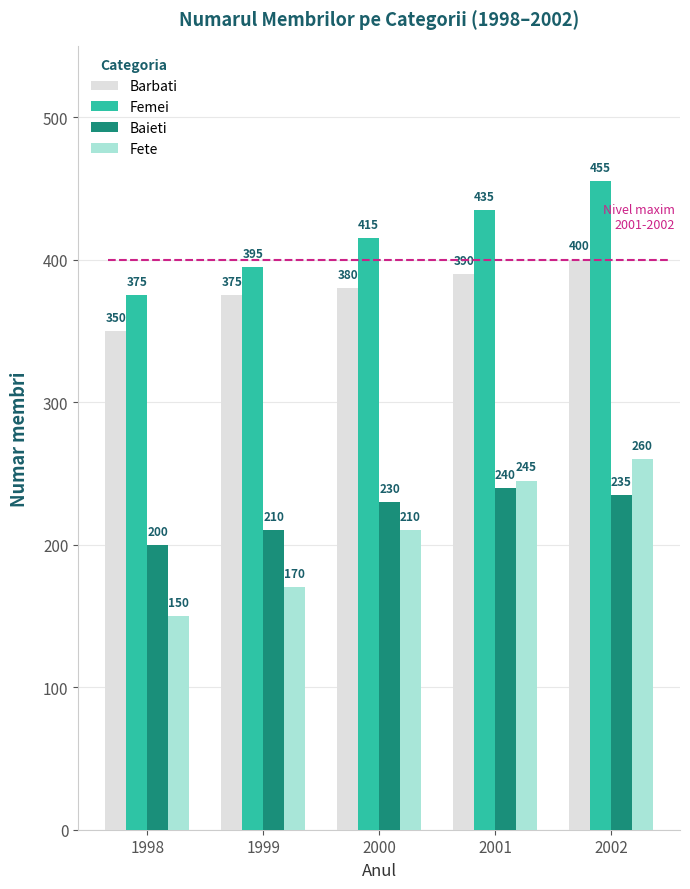

Reading right to left, list all the values displayed in this chart.

Barbati: 2002=400	2001=390	2000=380	1999=375	1998=350
Femei: 2002=455	2001=435	2000=415	1999=395	1998=375
Baieti: 2002=235	2001=240	2000=230	1999=210	1998=200
Fete: 2002=260	2001=245	2000=210	1999=170	1998=150